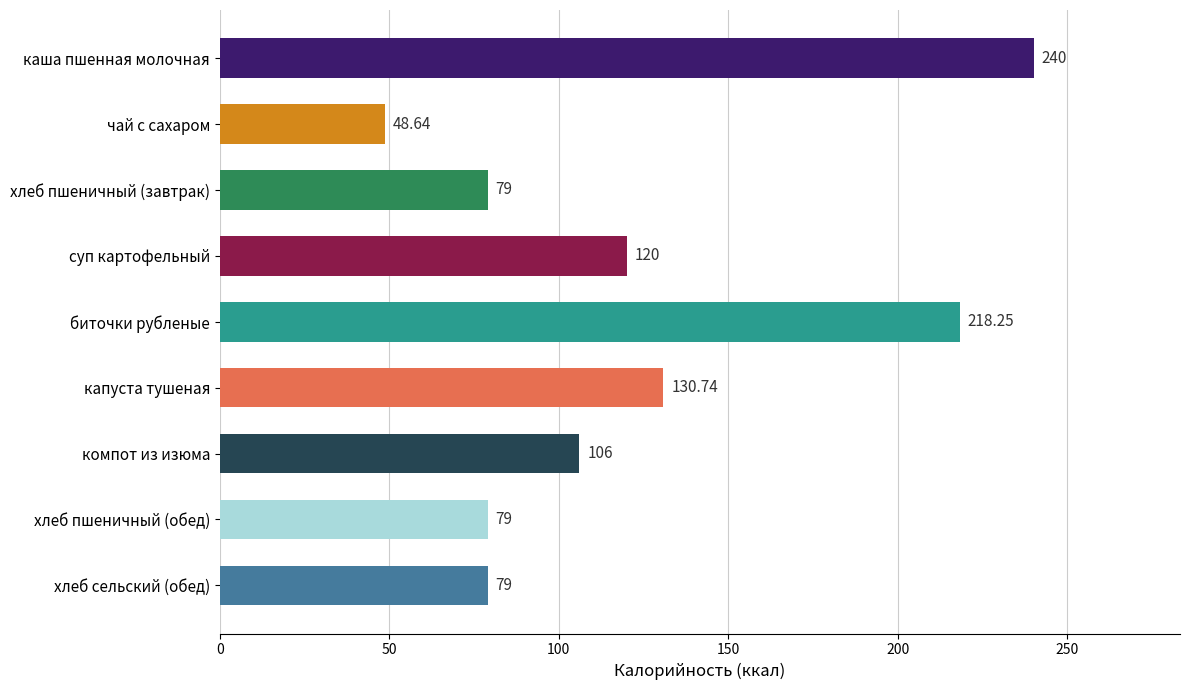

What is the ratio of the value at хлеб пшеничный (обед) to the value at компот из изюма?

0.7